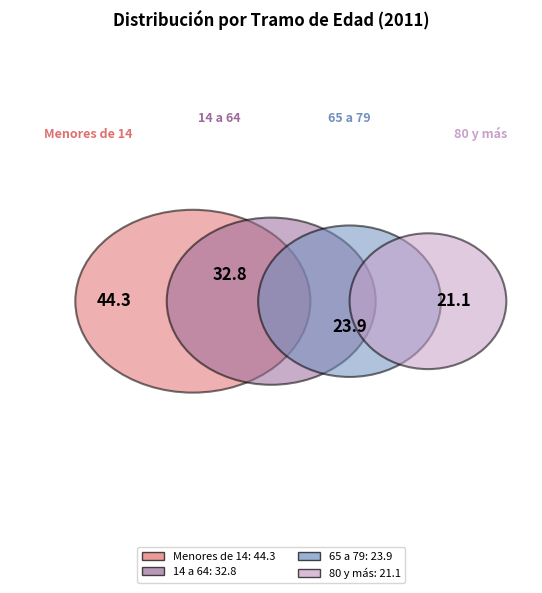

Is it true that 14 a 64 is 15% of the pie?

False